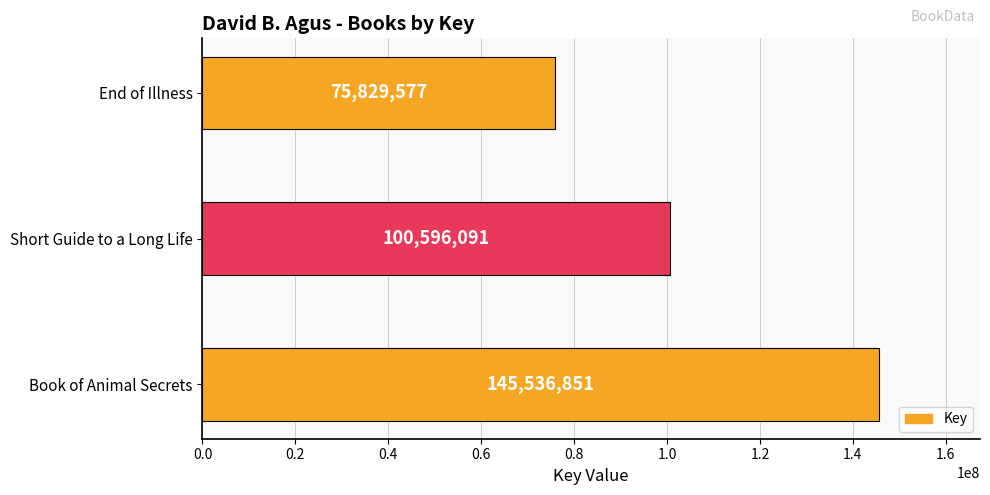

The chart shows a value of 104933456 at End of Illness. True or false?

False